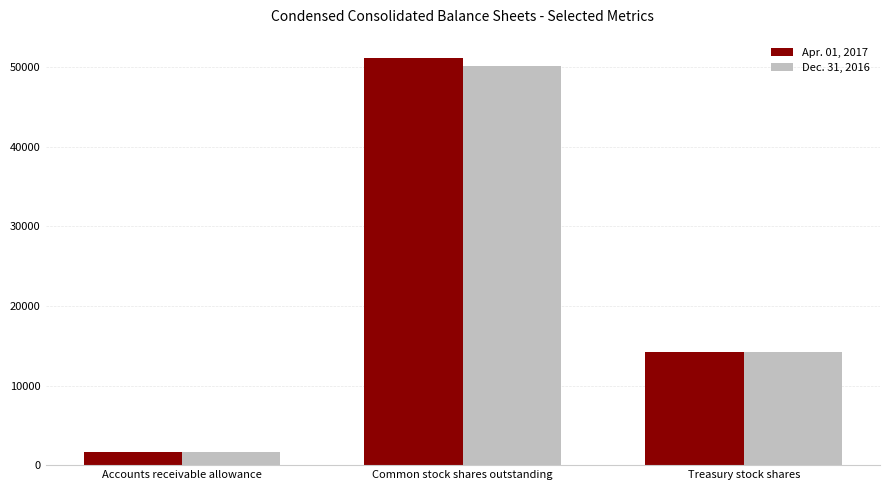

How many groups of bars are there?

3